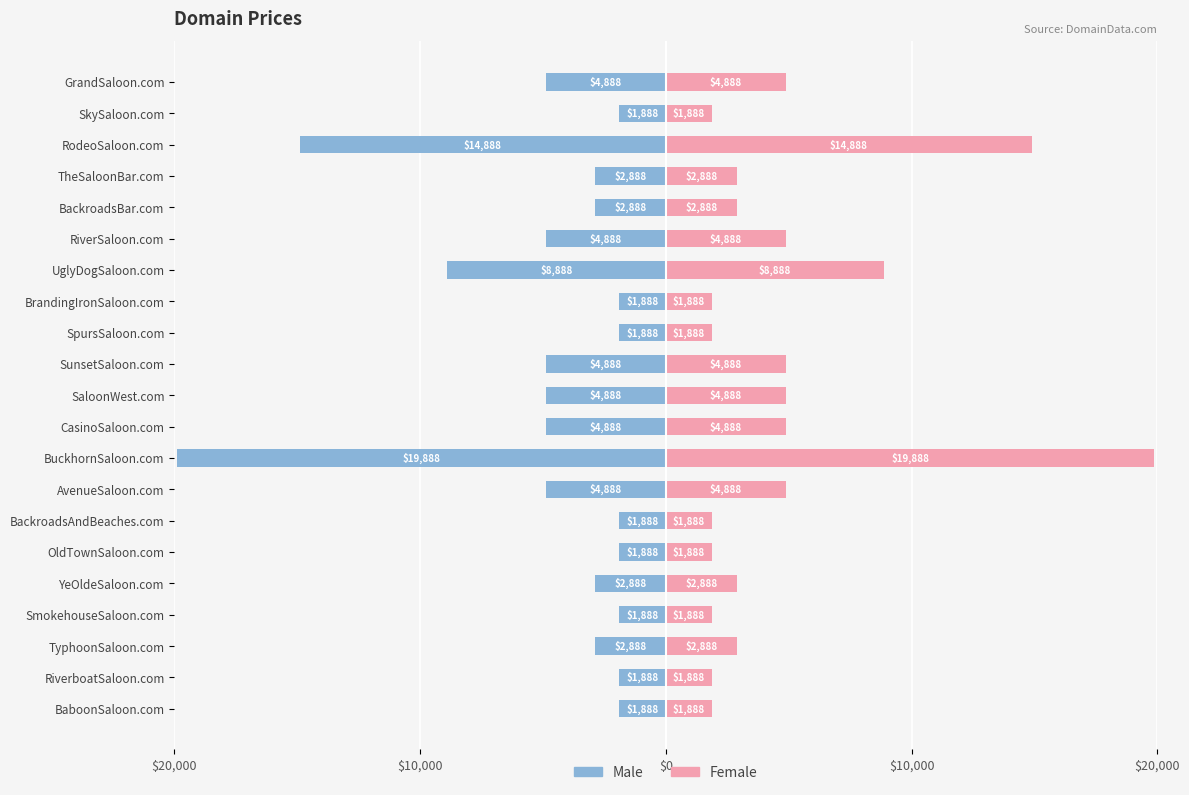

How many series are shown in this chart?

2